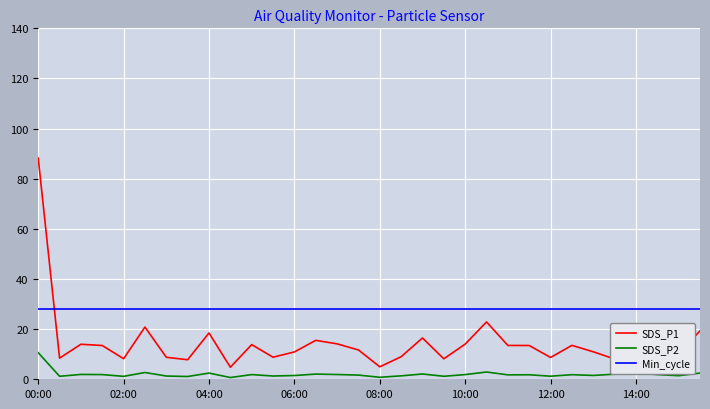

Which series has the largest range (max minus min)?

SDS_P1